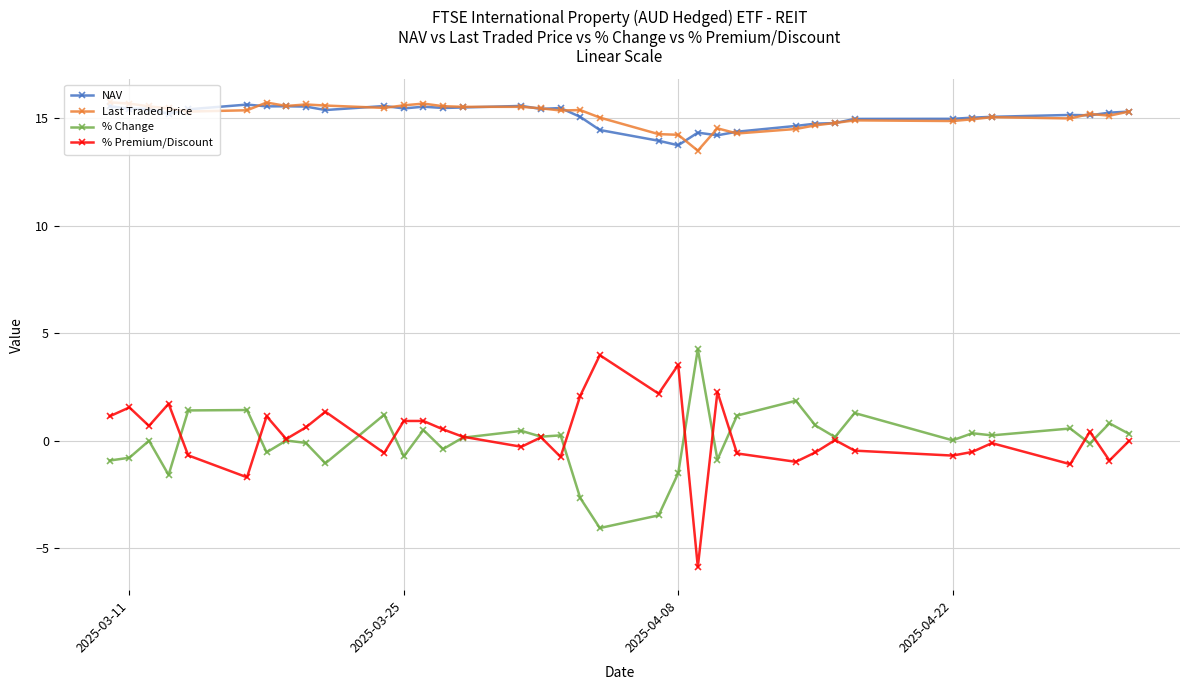

True or false: % Change has more than 2 interior local peaks.

True